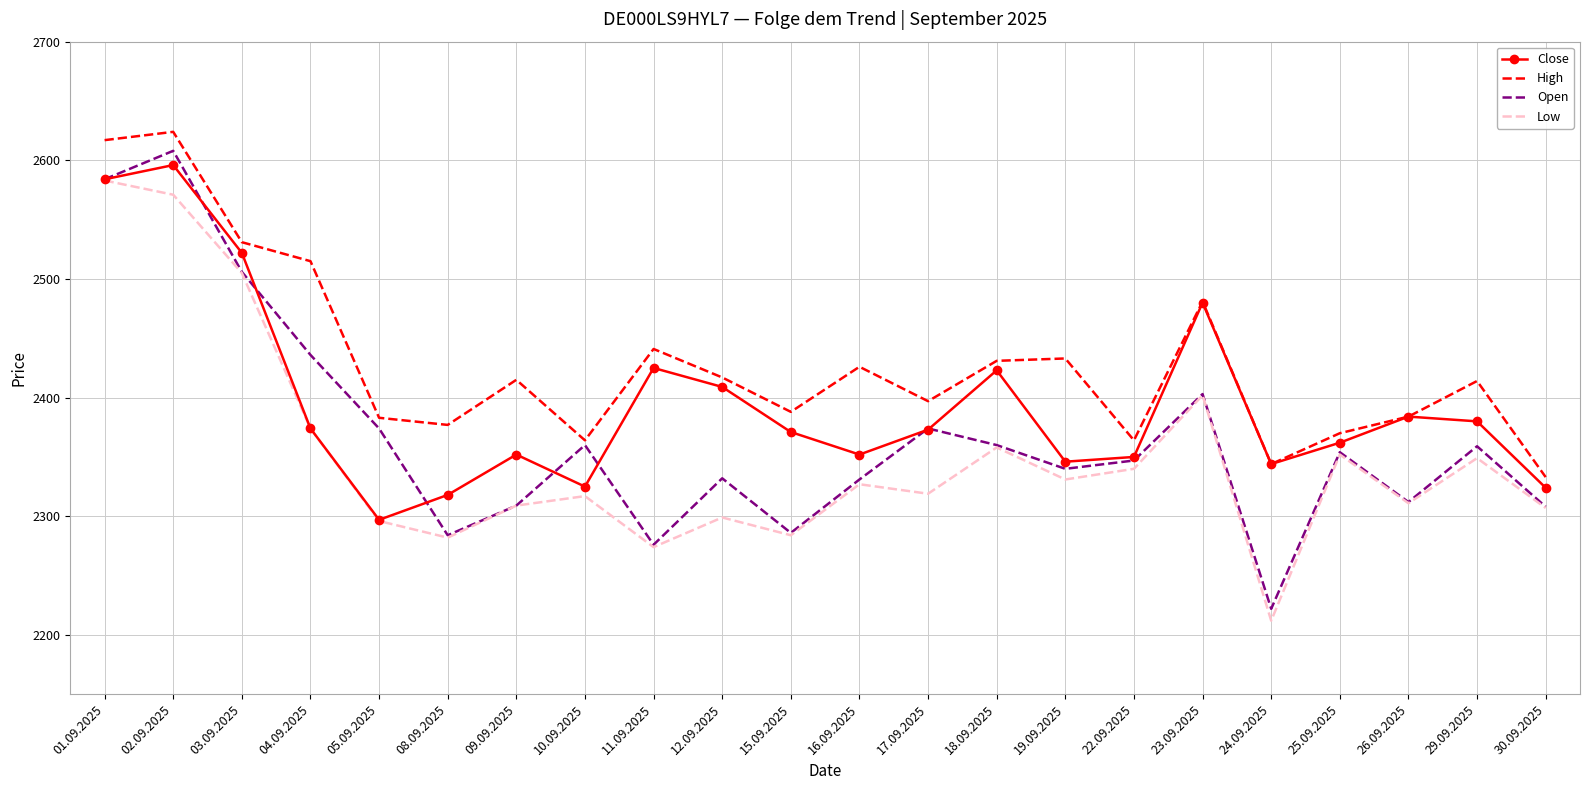

What is the total value across all series at 24.09.2025?

9122